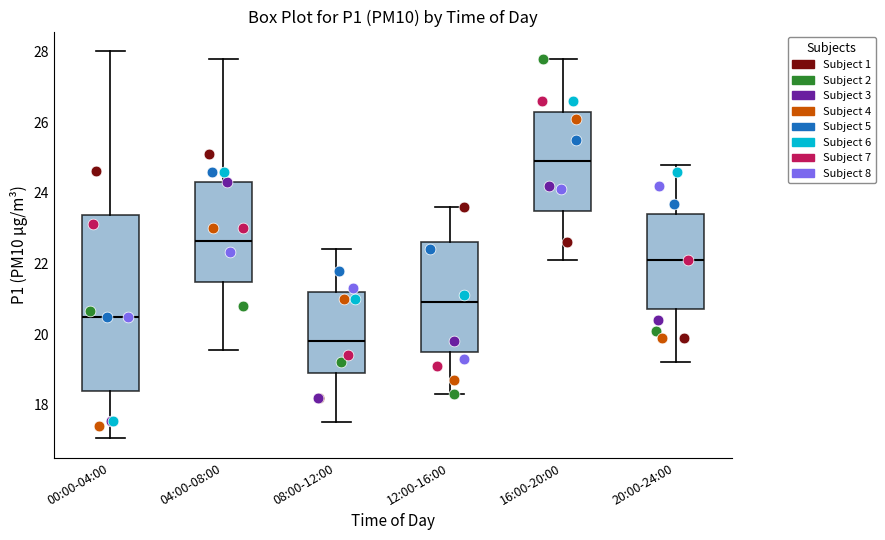

Reading left to right, read every box against the y-axis: the position of its median line, the range the box covers, and the ends of its whiskers. The values are not printed on the chart, so give them approximately, as read against the axis.

00:00-04:00: median 20.6, box 18.4 to 23.4, whiskers 17.0 to 28.0
04:00-08:00: median 22.6, box 21.4 to 24.4, whiskers 19.6 to 27.8
08:00-12:00: median 19.8, box 19.0 to 21.2, whiskers 17.6 to 22.4
12:00-16:00: median 21.0, box 19.6 to 22.6, whiskers 18.4 to 23.6
16:00-20:00: median 25.0, box 23.6 to 26.4, whiskers 22.2 to 27.8
20:00-24:00: median 22.2, box 20.8 to 23.4, whiskers 19.2 to 24.8